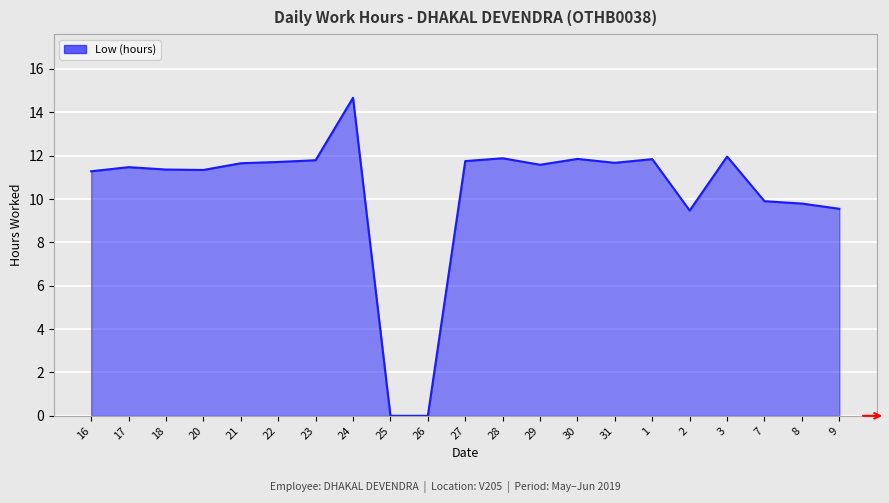

What position from the right is 8?

2